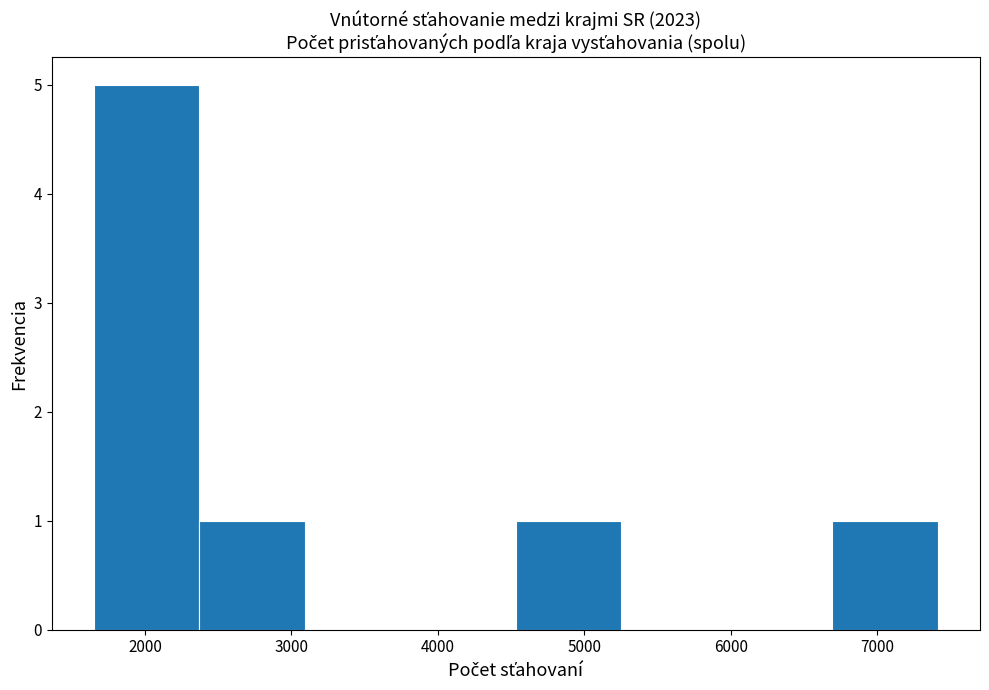

Which range on the x-axis has the tallest bar?

1700 to 2400